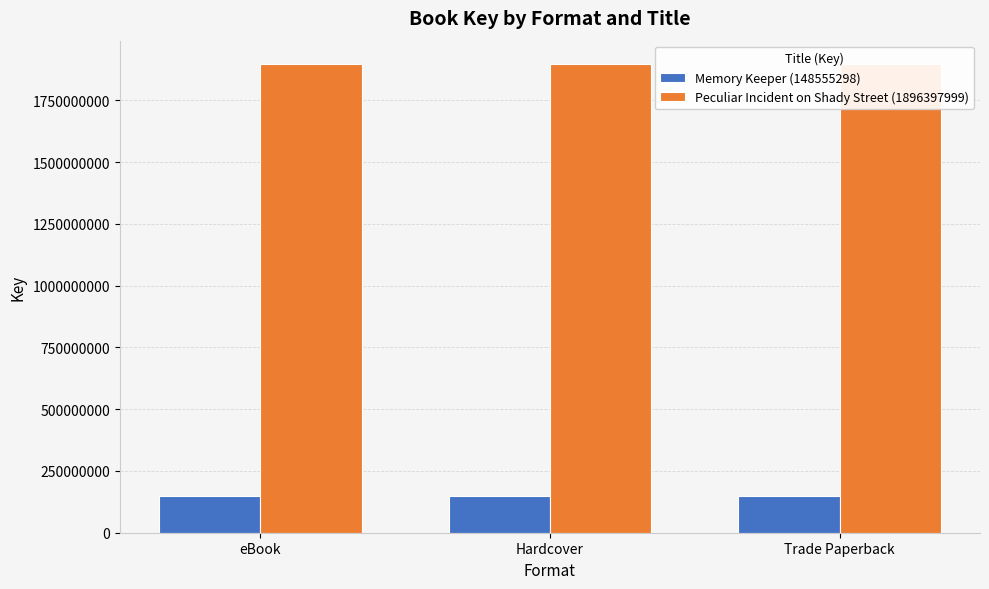

True or false: Peculiar Incident on Shady Street (1896397999) has a value of 702715601 at Trade Paperback.

False